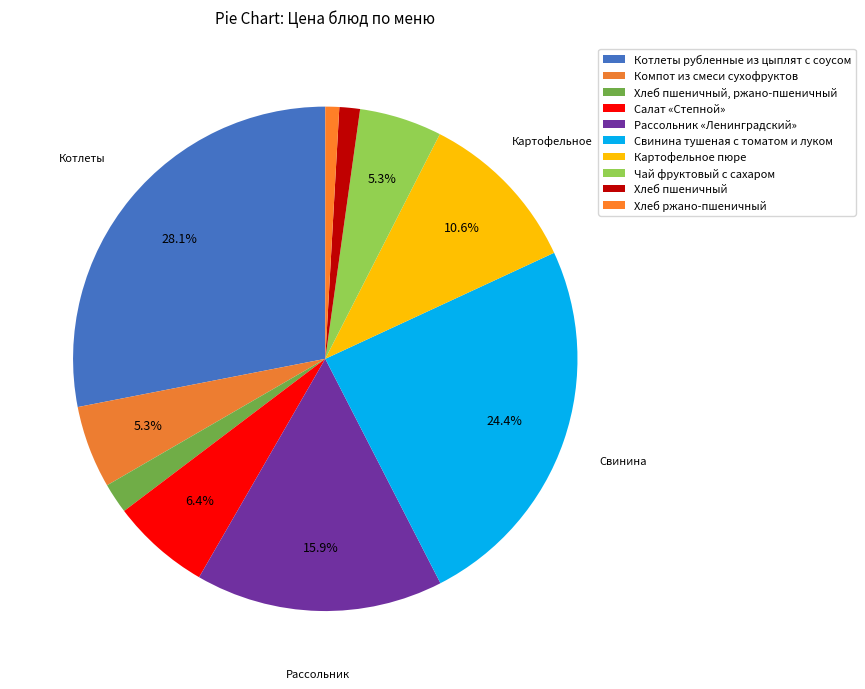

To the nearest percent, what percentage of the pie is Салат «Степной»?

6%